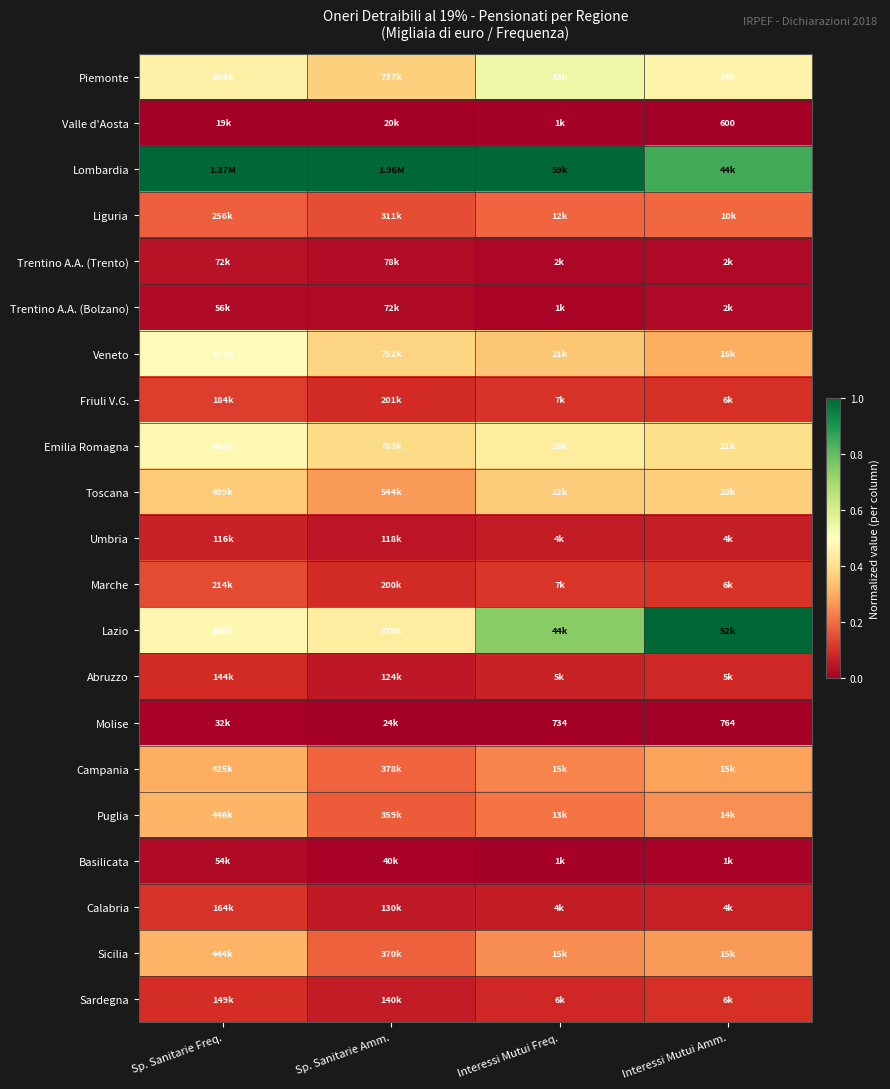

At which label does Sardegna reach its peak?

Interessi Mutui Amm.